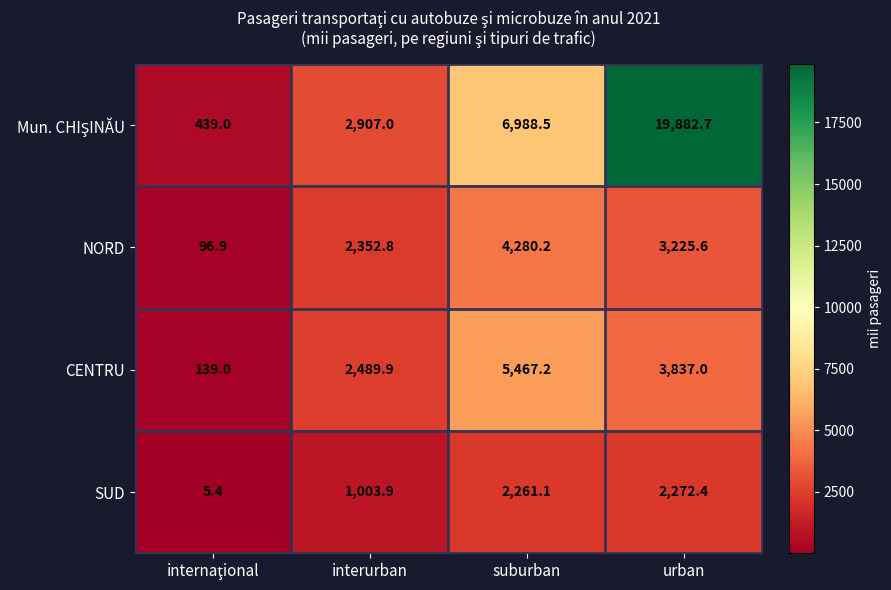

What is the greatest value displayed?

19882.7